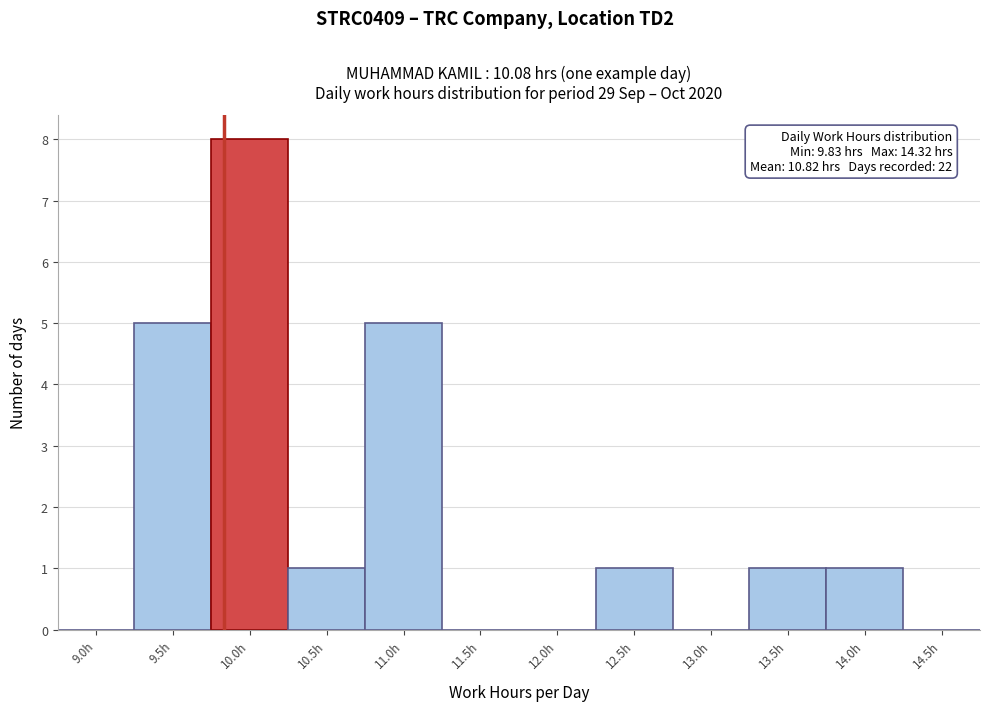

Reading left to right, extract all data points from this chart.

9.0h=0	9.5h=5	10.0h=8	10.5h=1	11.0h=5	11.5h=0	12.0h=0	12.5h=1	13.0h=0	13.5h=1	14.0h=1	14.5h=0